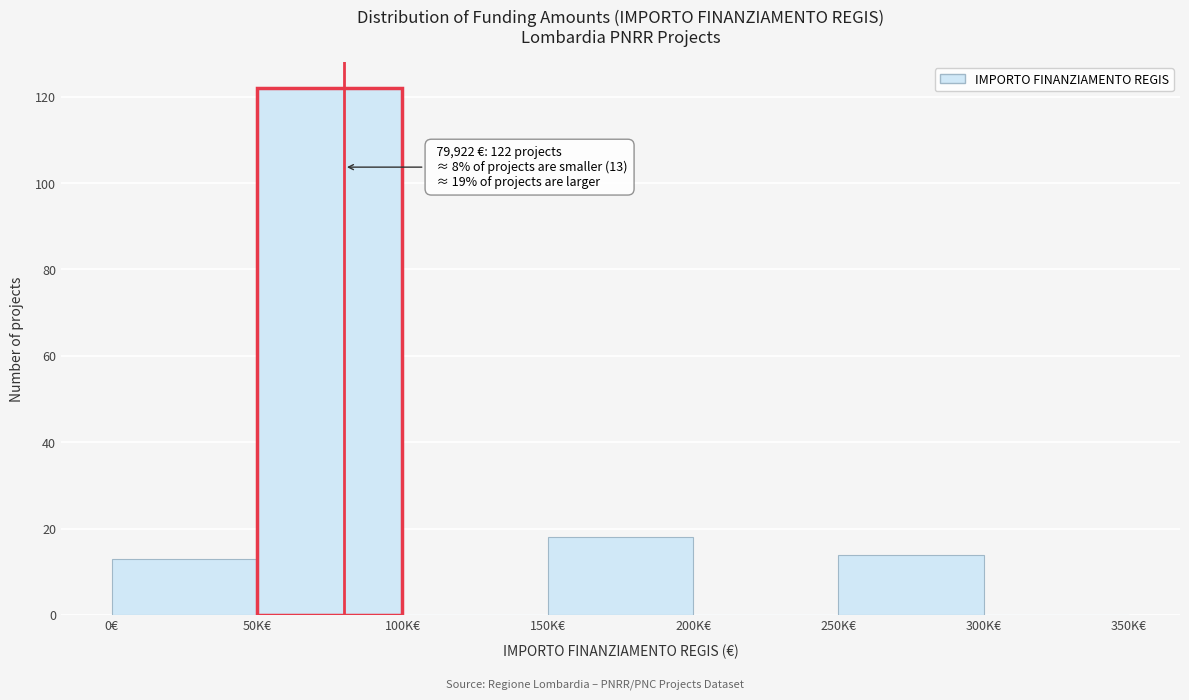

Reading left to right, transcribe all the data shown in this chart.

0€=13	50K€=122	100K€=0	150K€=18	200K€=0	250K€=14	300K€=0